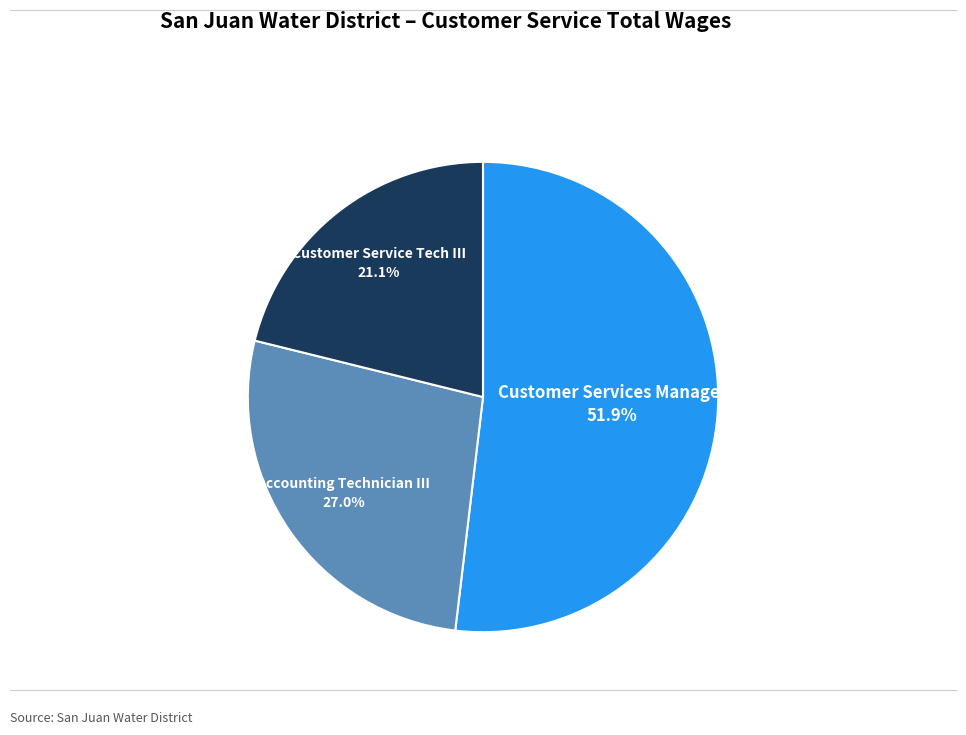

True or false: Customer Services Manager accounts for 58% of the total.

False